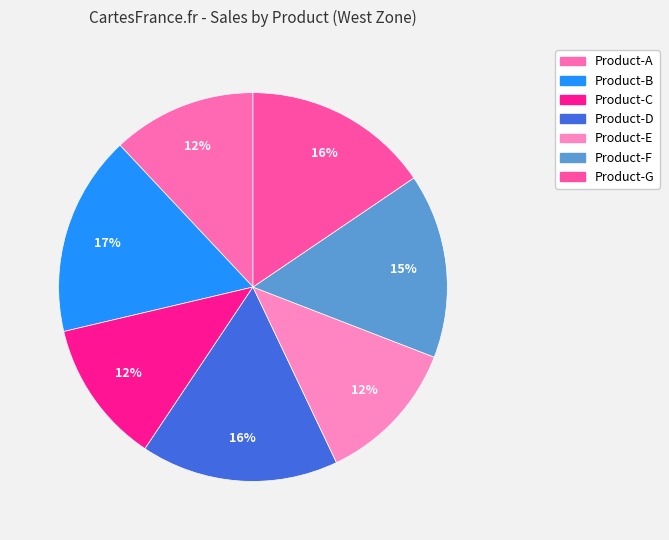

Does any single category account for the majority?

No